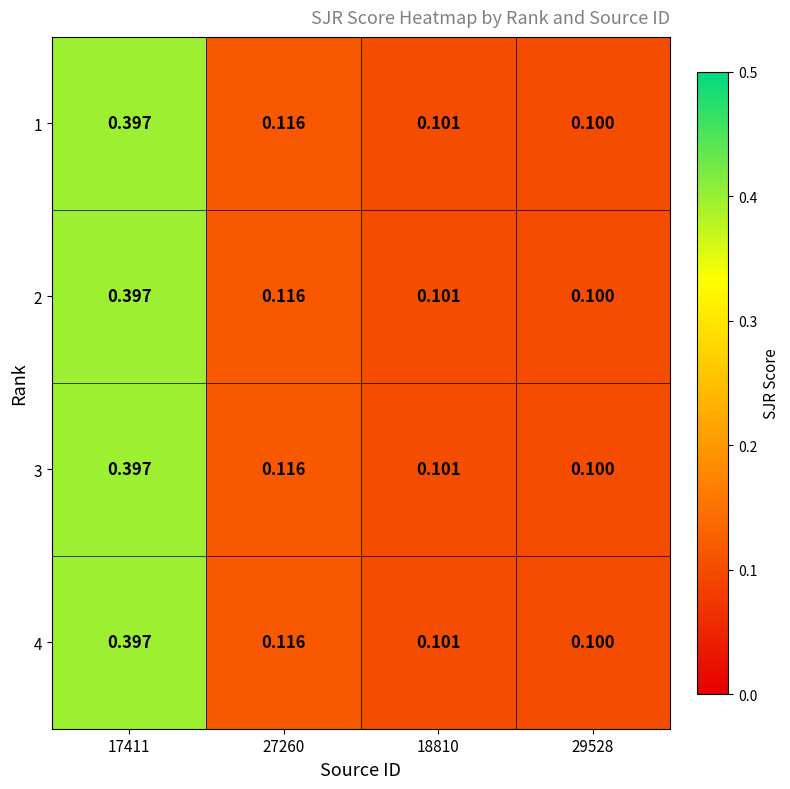

Reading left to right, what are all the values shown in this chart?

1: 17411=0.4	27260=0.1	18810=0.1	29528=0.1
2: 17411=0.4	27260=0.1	18810=0.1	29528=0.1
3: 17411=0.4	27260=0.1	18810=0.1	29528=0.1
4: 17411=0.4	27260=0.1	18810=0.1	29528=0.1